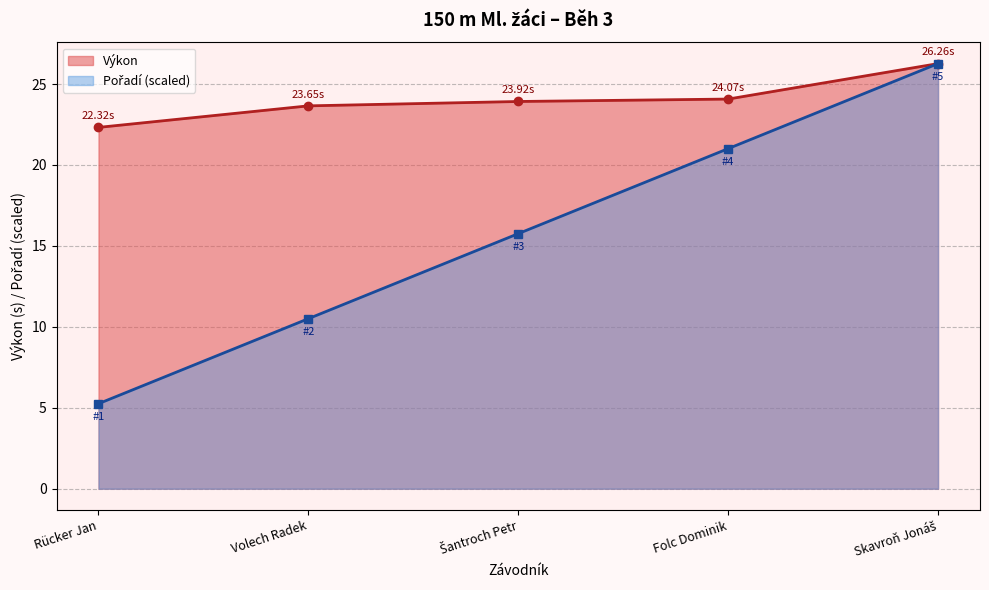

At which label does Výkon first exceed 23?

Volech Radek